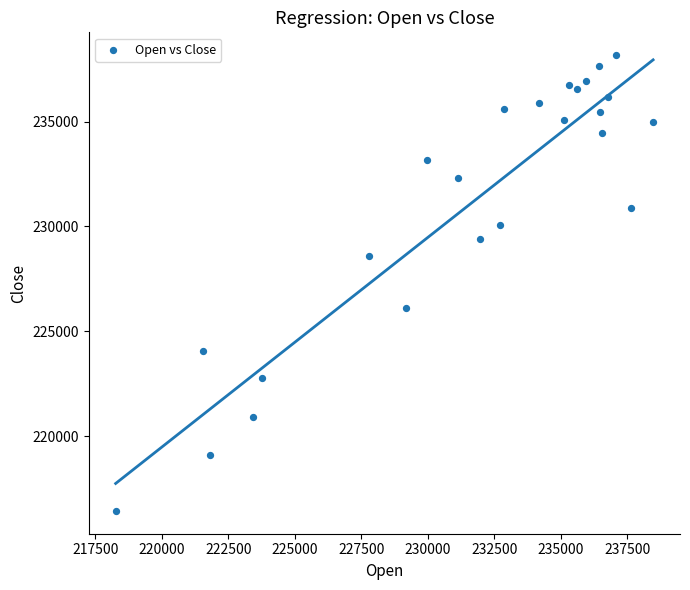

What is the range of X values (max minus min)?

20197